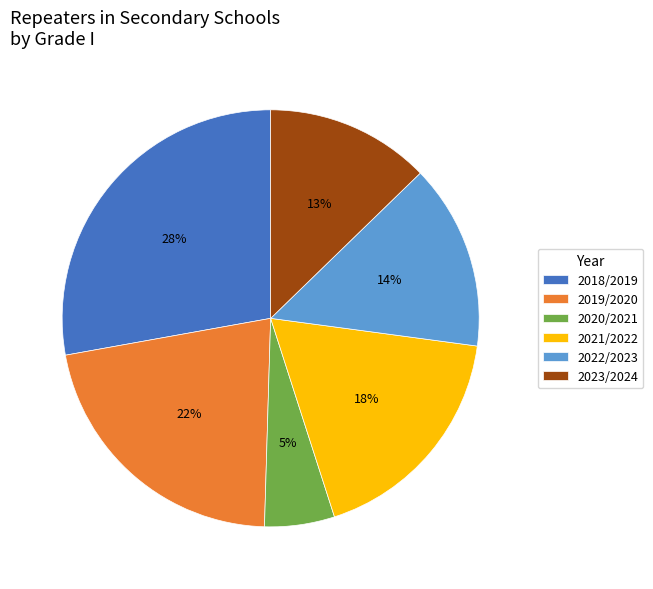

Is it true that 2020/2021 is 5% of the pie?

True